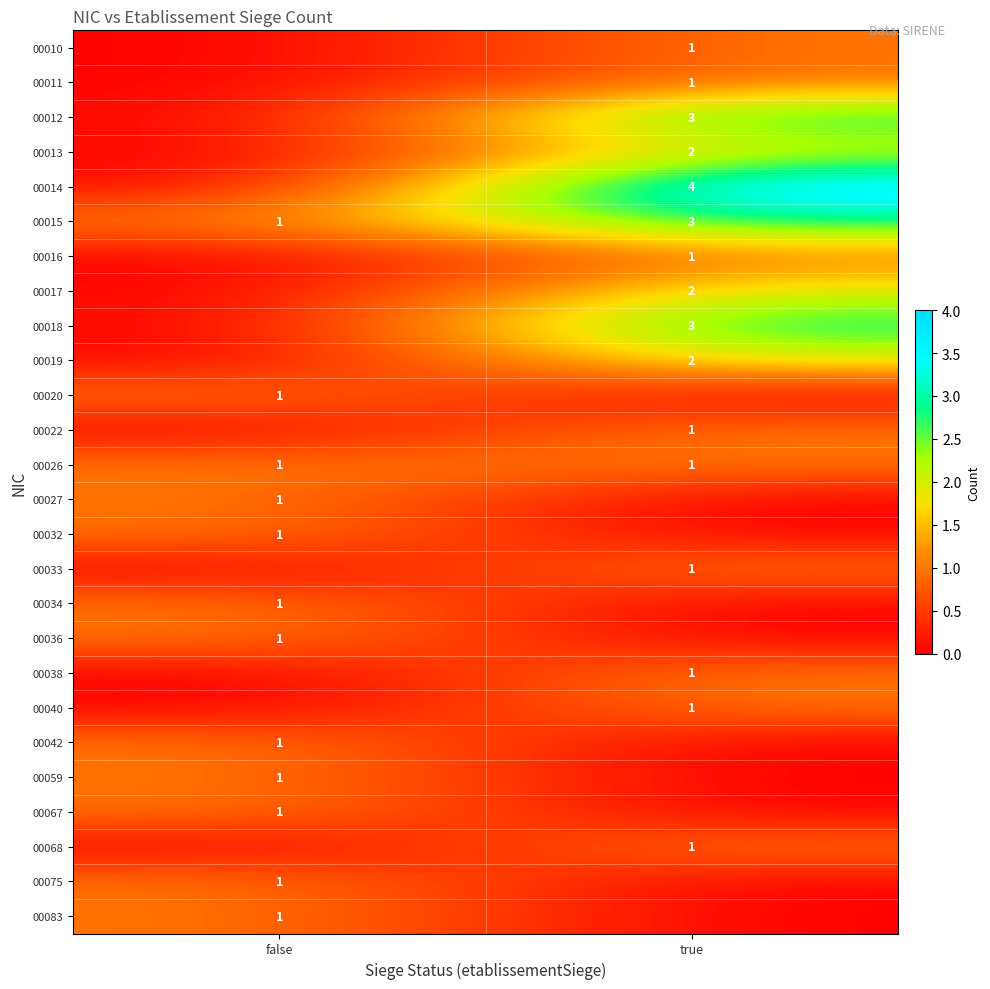

What is the spread (max minus min) of values at false?

1